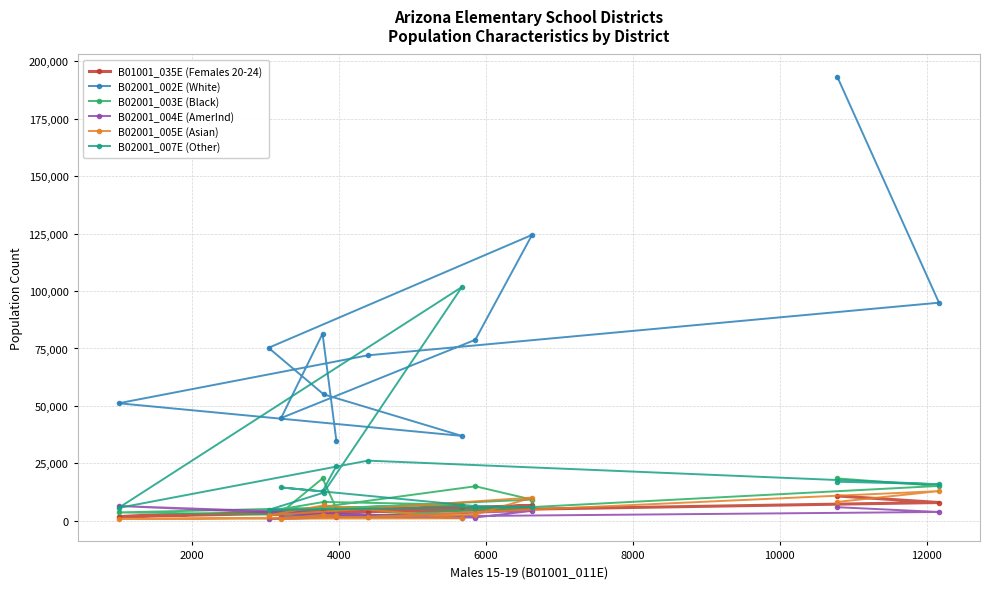

What is the average value of the B02001_004E (AmerInd) series?

2912